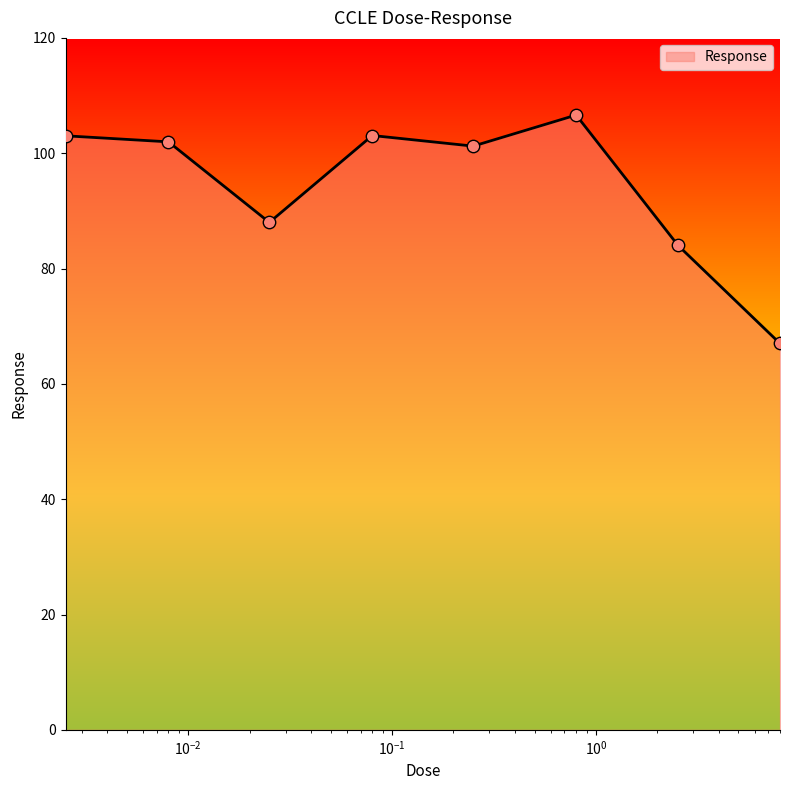

What is the maximum value shown in the chart?

106.6